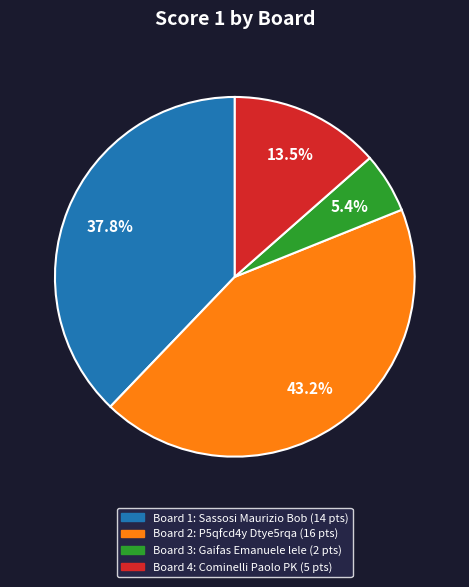

Is there a majority slice in this chart?

No